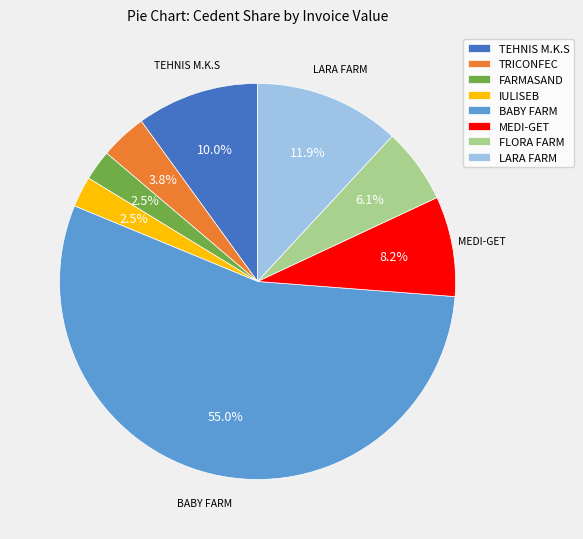

Is there any slice that represents more than half of the pie?

Yes